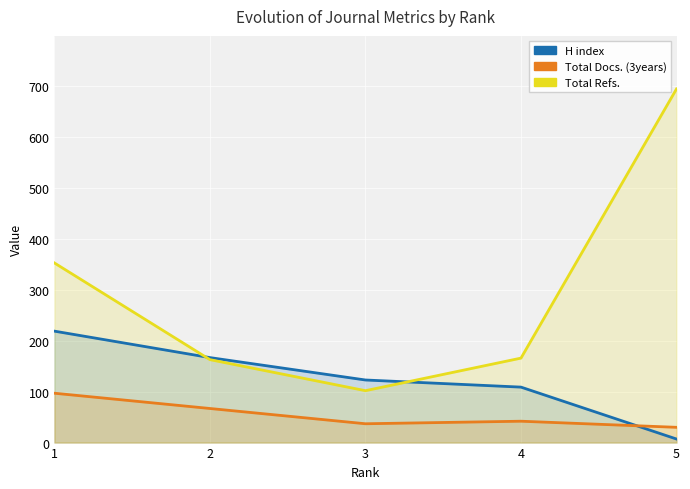

What is the value of the H index point at the 4th from the left?

109